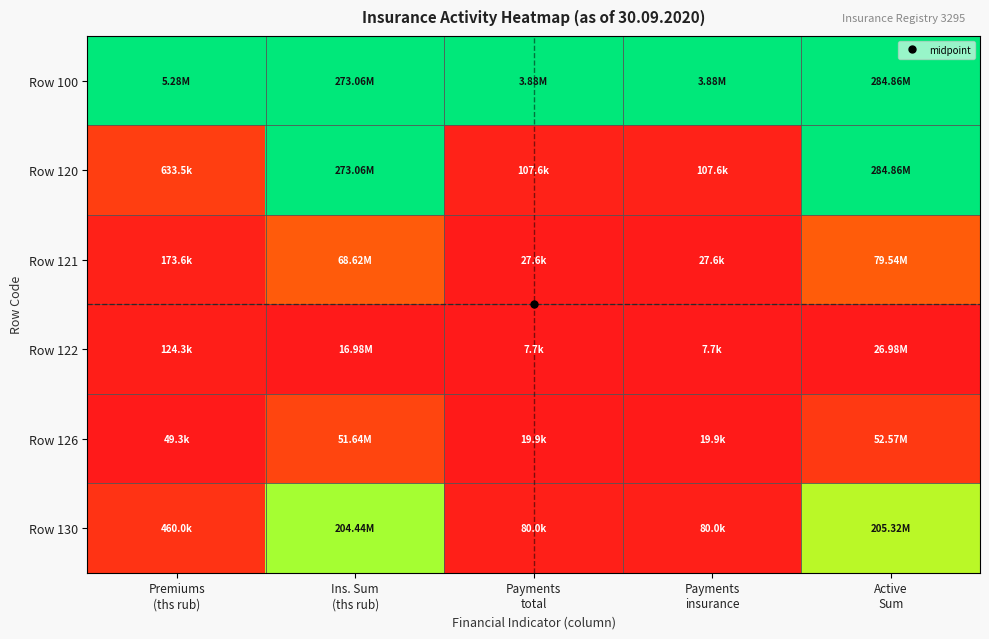

Rank the series by their maximum value, from lowest to highest.

Row 122, Row 126, Row 121, Row 130, Row 100, Row 120